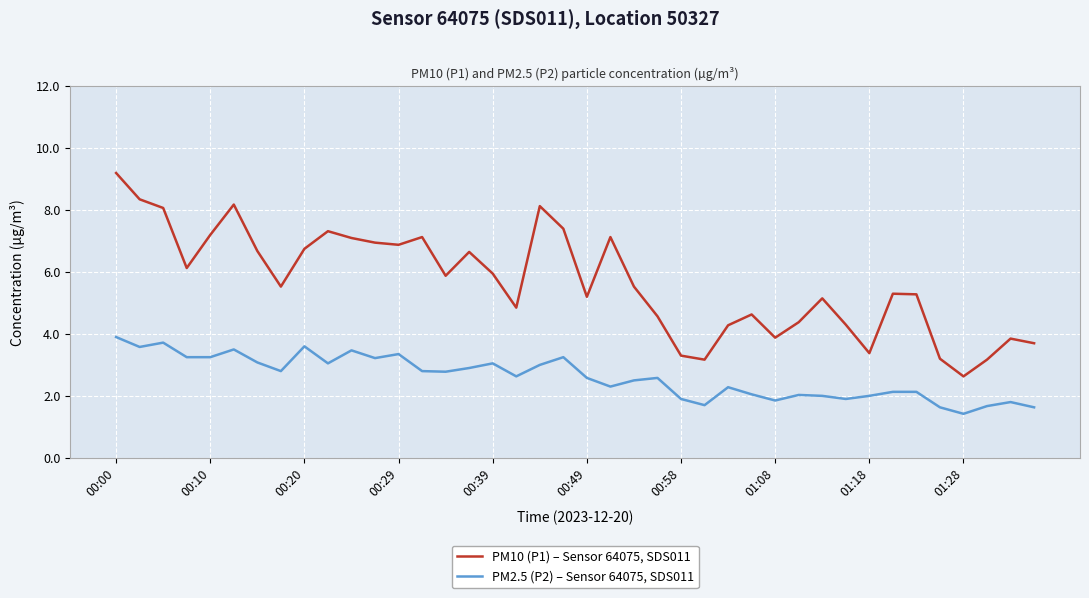

What is the maximum value shown in the chart?

9.2